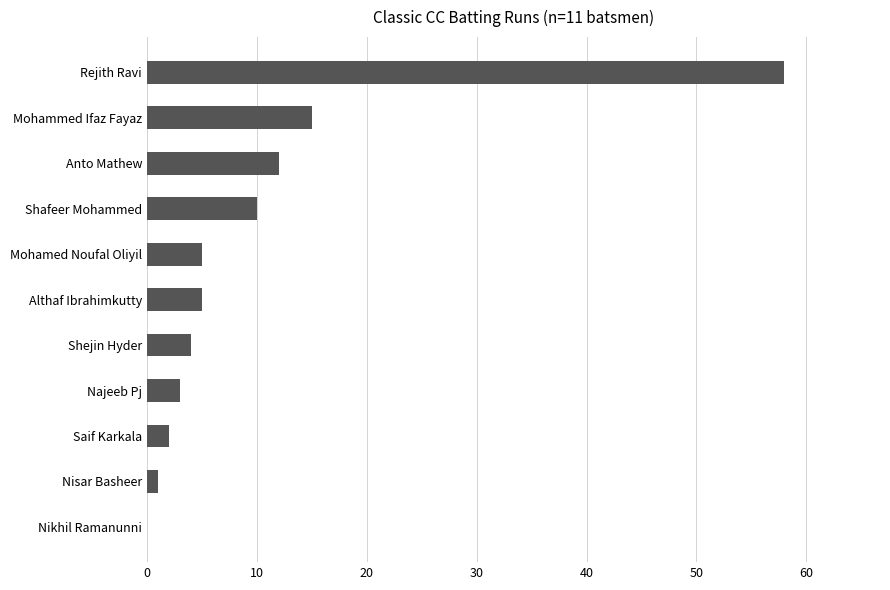

What is the change in value from Nikhil Ramanunni to Mohamed Noufal Oliyil?

+5